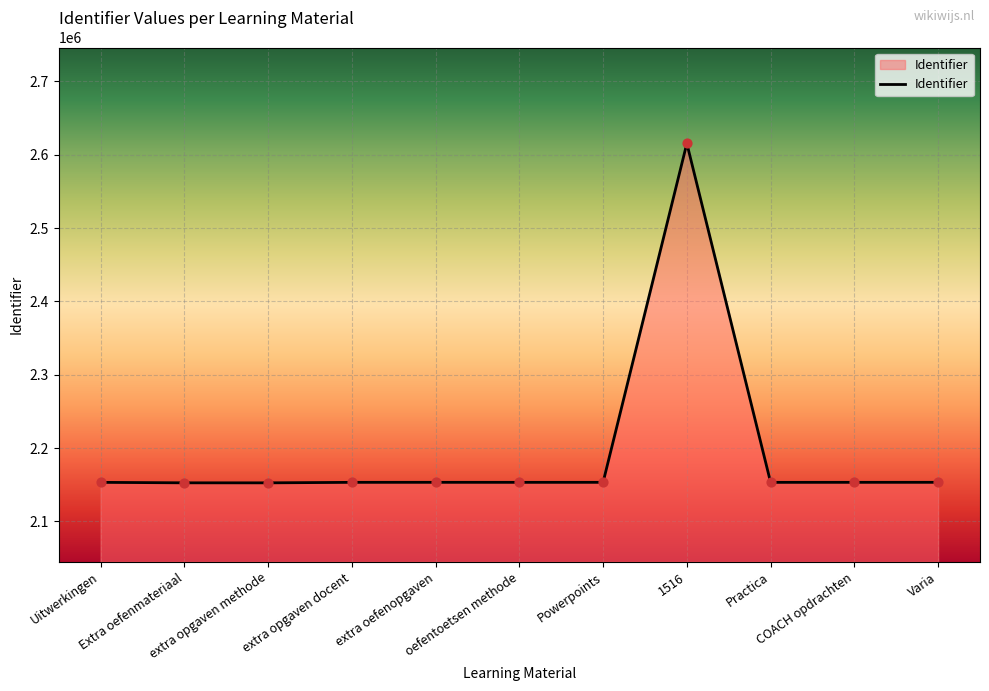

What is the difference between the maximum and minimum values?

462847